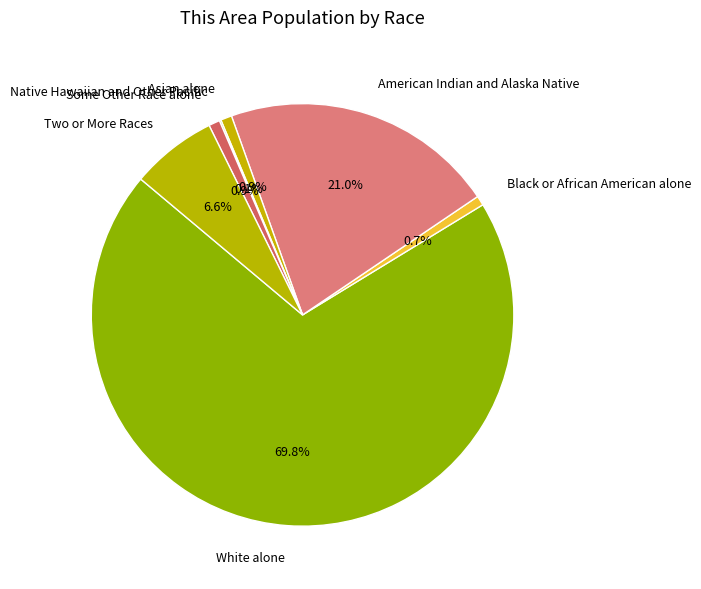

What is the largest slice in the pie chart?

White alone